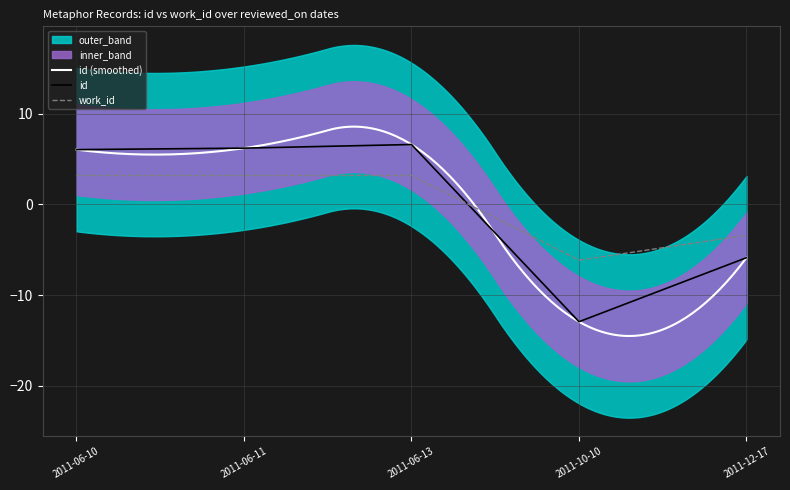

What is the minimum value shown in the chart?

-12.9